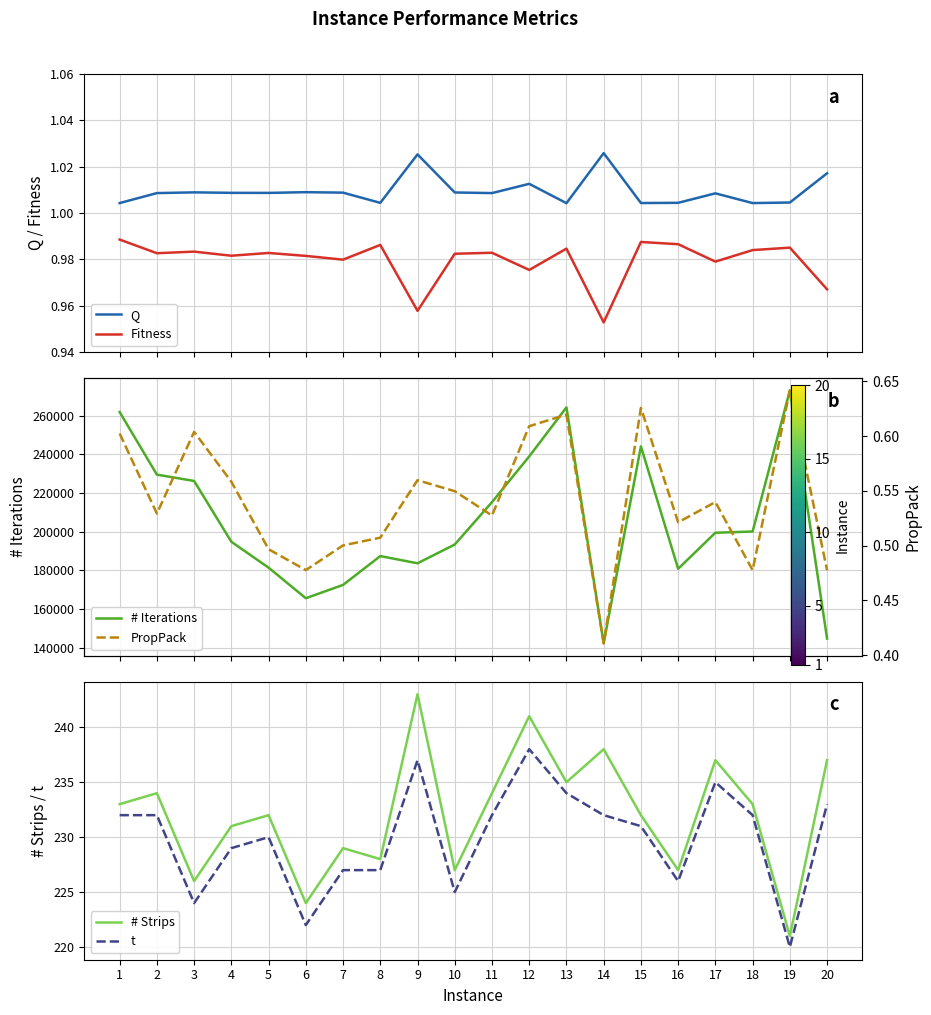

What is the value of the # Iterations point at the 13th from the left?

264363.0